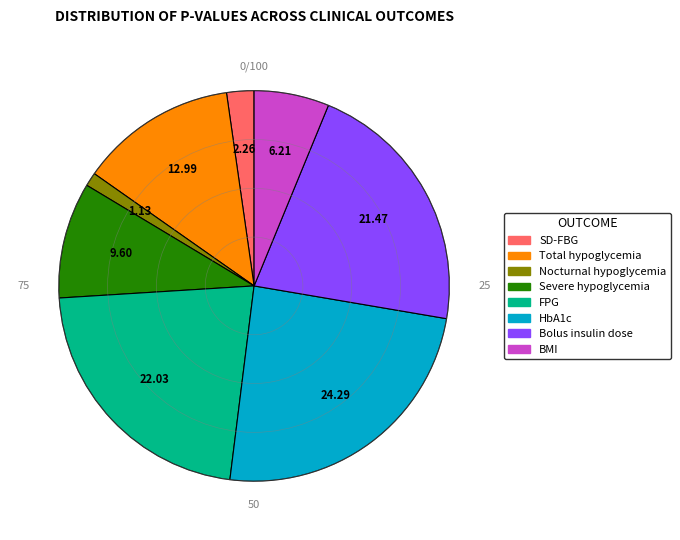

Which has a higher value, FPG or SD-FBG?

FPG